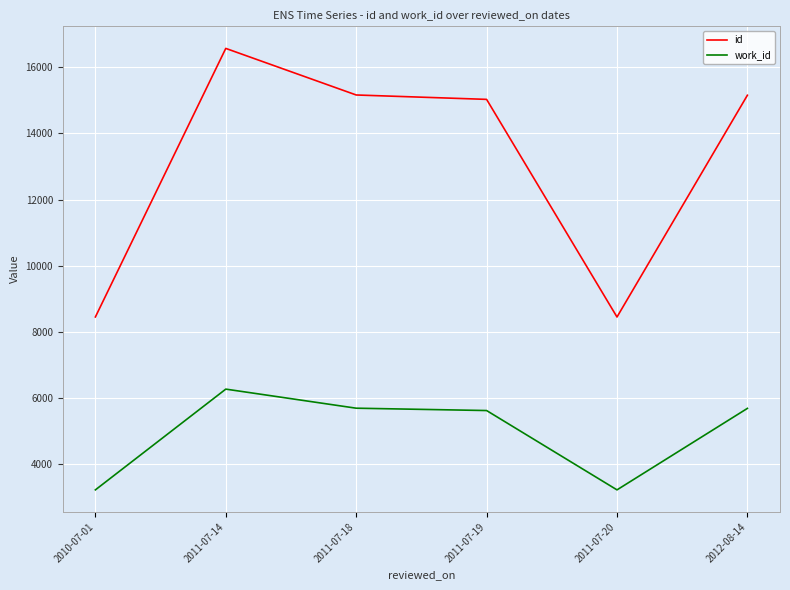

Is the value of id at 2010-07-01 greater than the value of work_id at 2011-07-20?

Yes